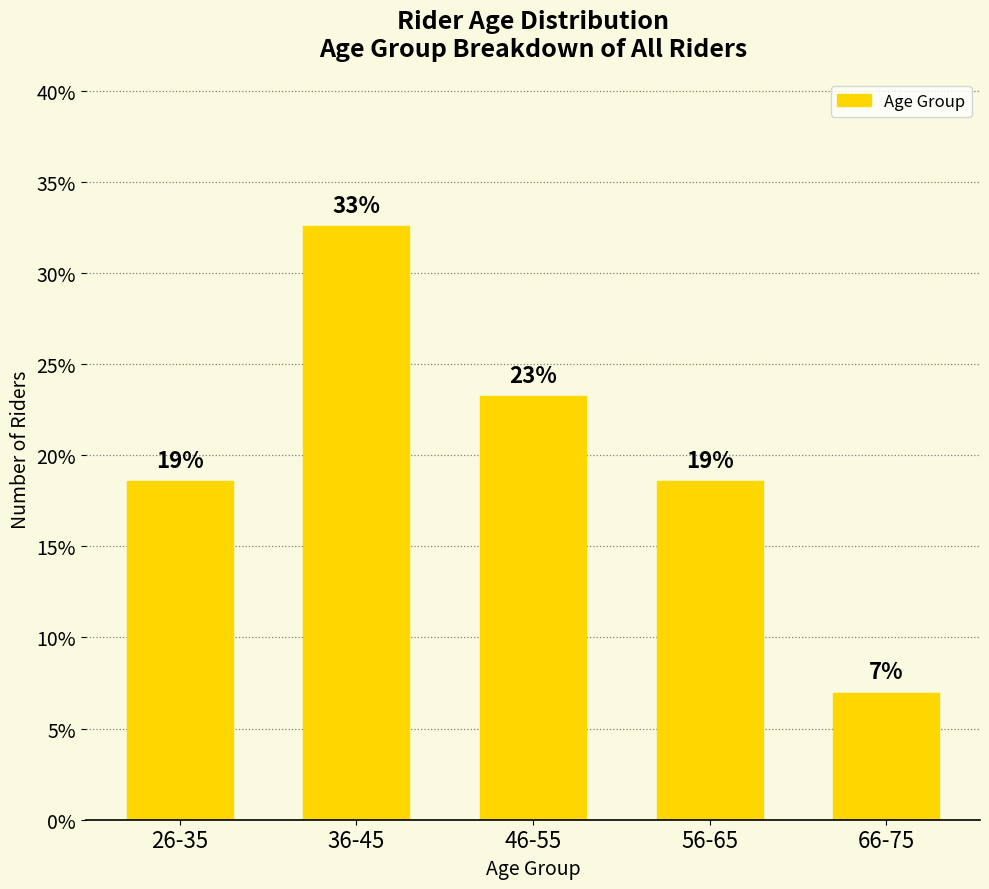

How many bars are there in total?

5